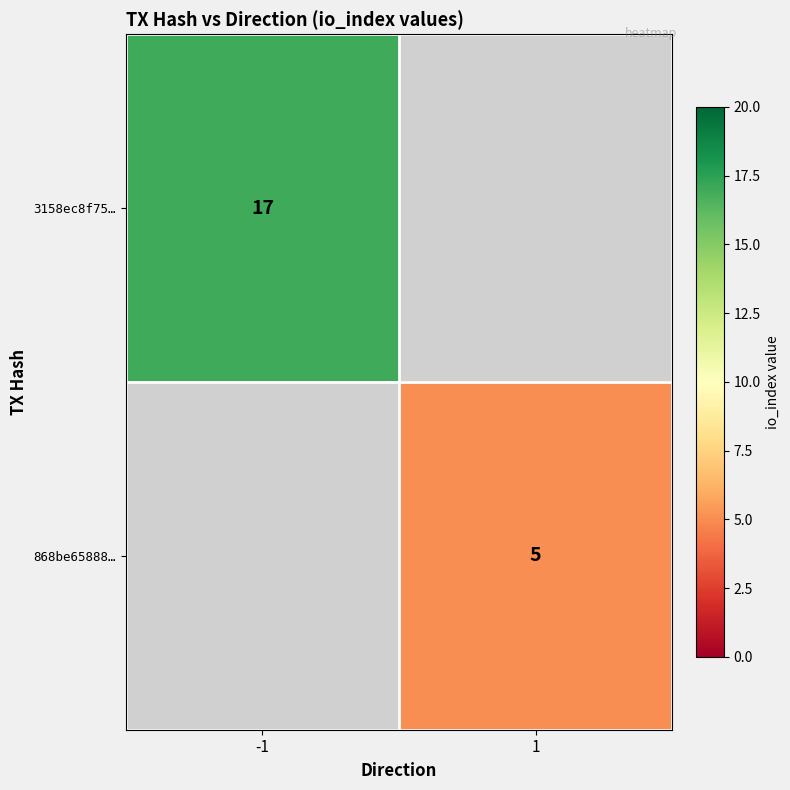

Is it true that 868be65888… equals 7 at 1?

False